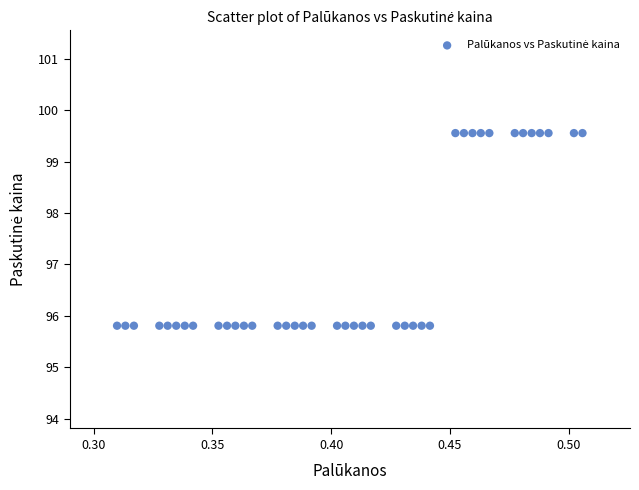

What is the range of Y values (max minus min)?

3.7